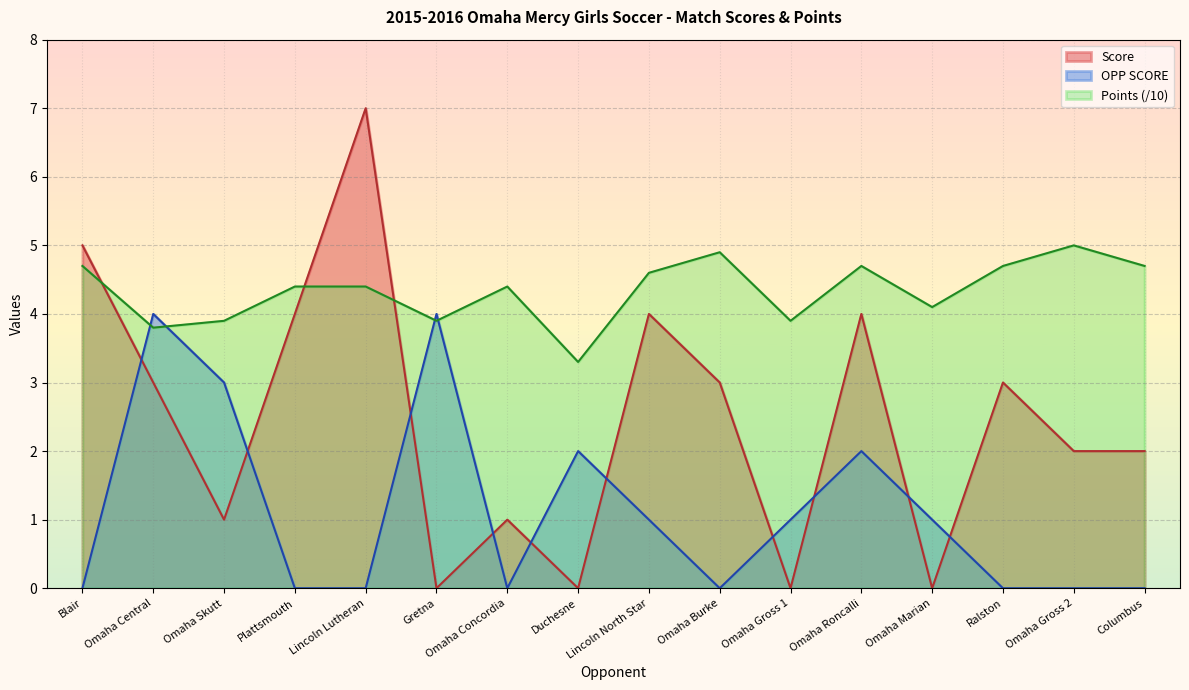

How many times do OPP SCORE and Points cross each other?

4